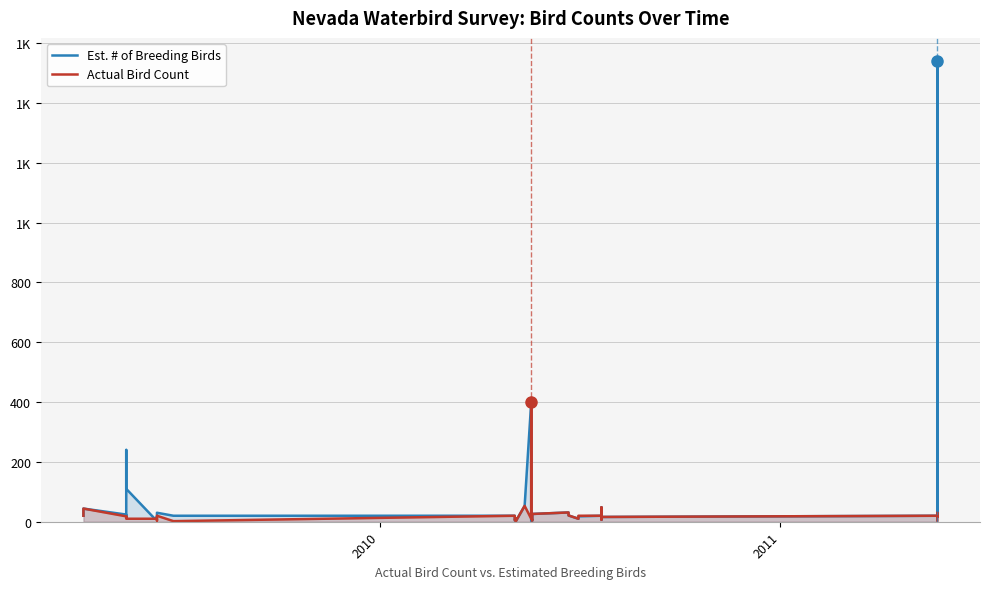

Is the value of Est. # of Breeding Birds at 35 greater than the value of Actual Bird Count at 13?

Yes